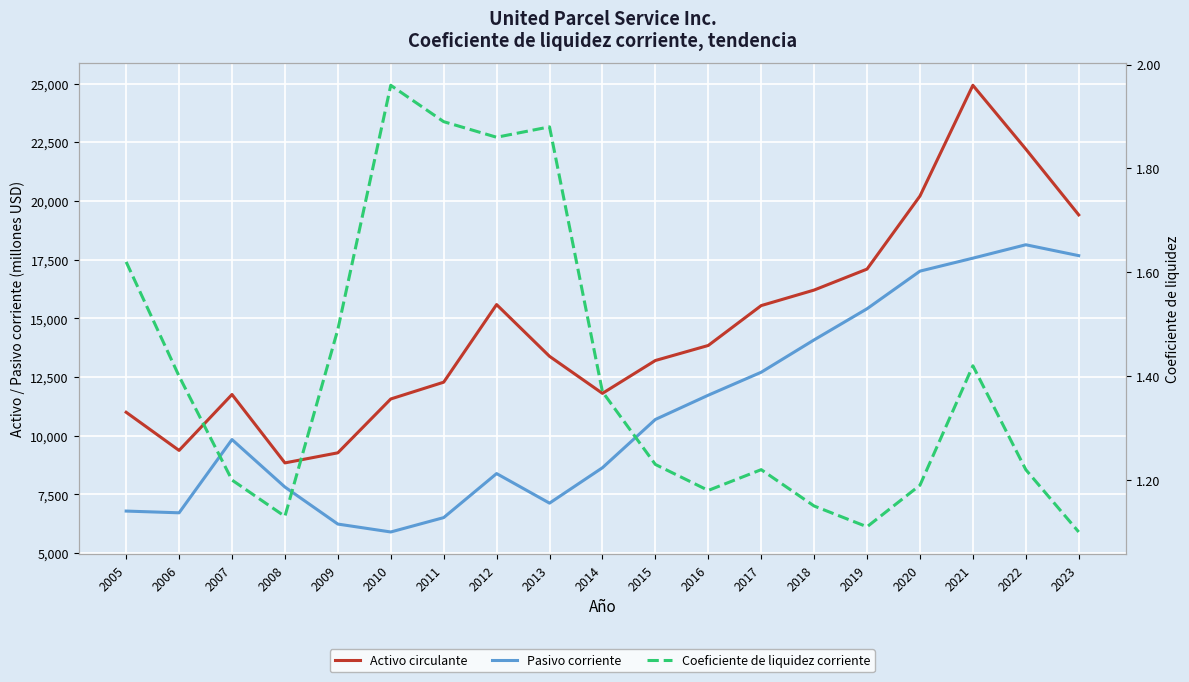

List the series in order of their peak value, highest first.

Activo circulante, Pasivo corriente, Coeficiente de liquidez corriente